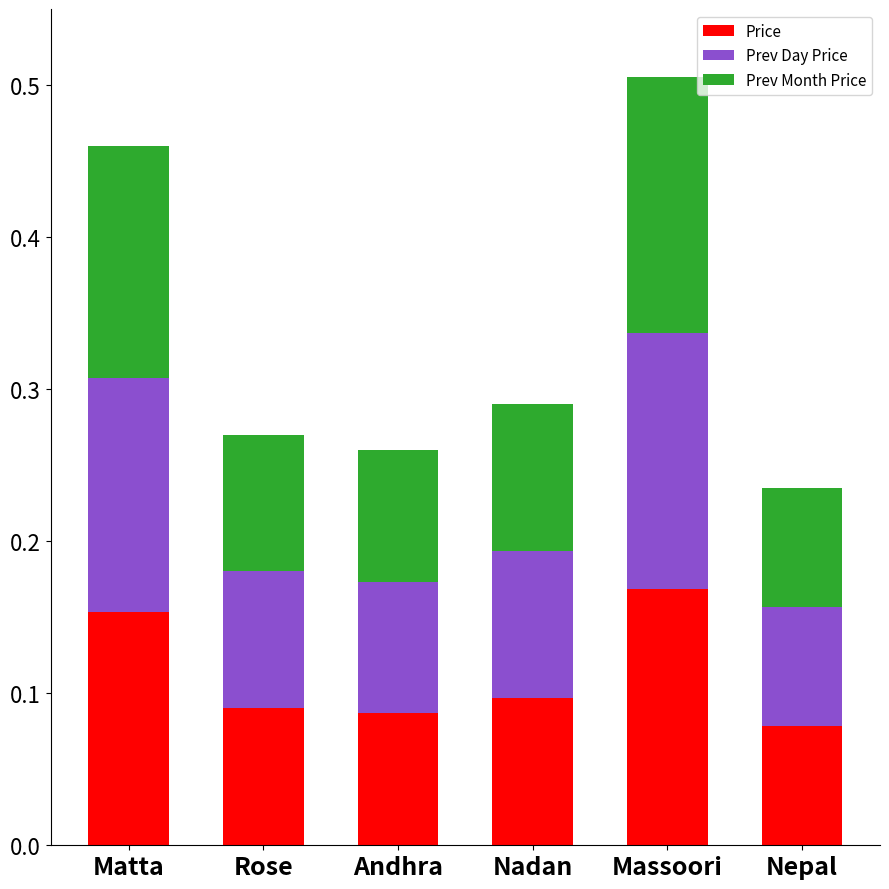

The Price series shows 0.1 at Nepal. True or false?

True